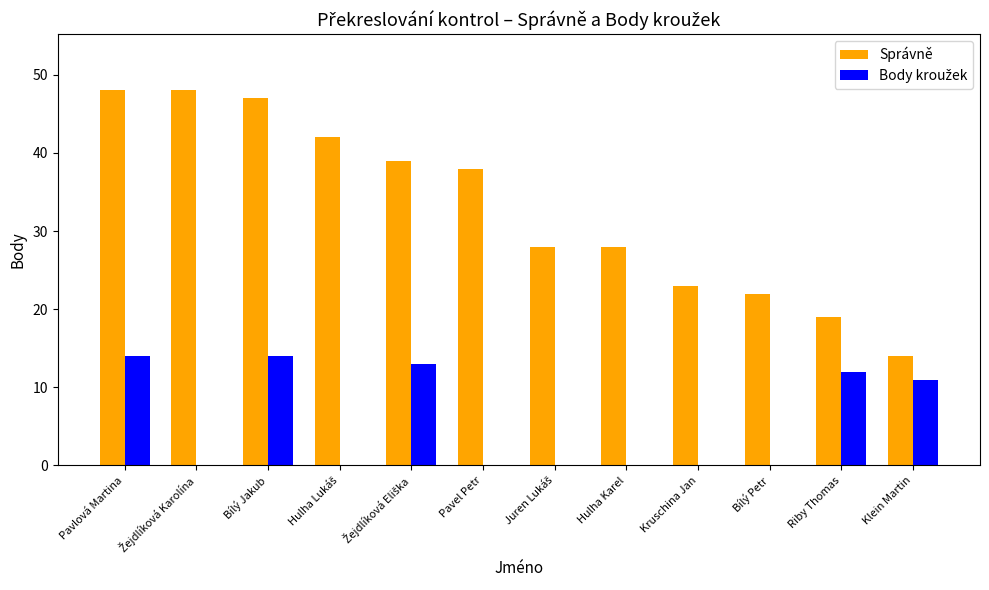

What is the total value across all series at Kruschina Jan?

23